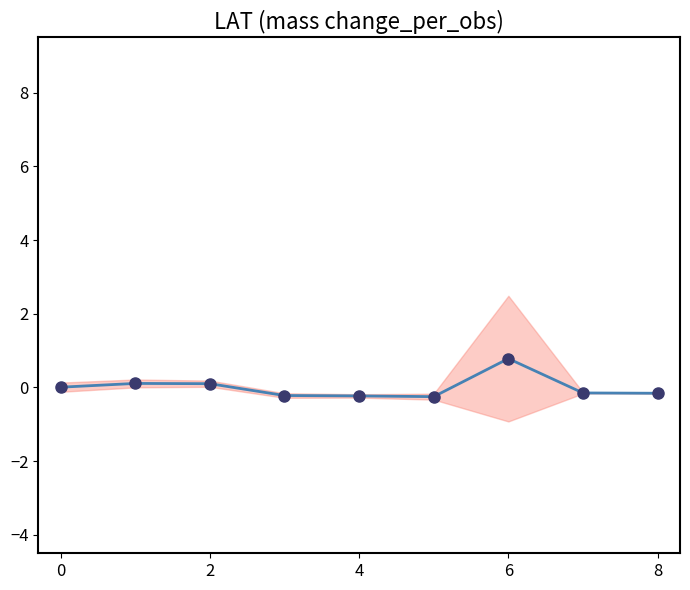

At which category does the chart reach its minimum across all series?

5